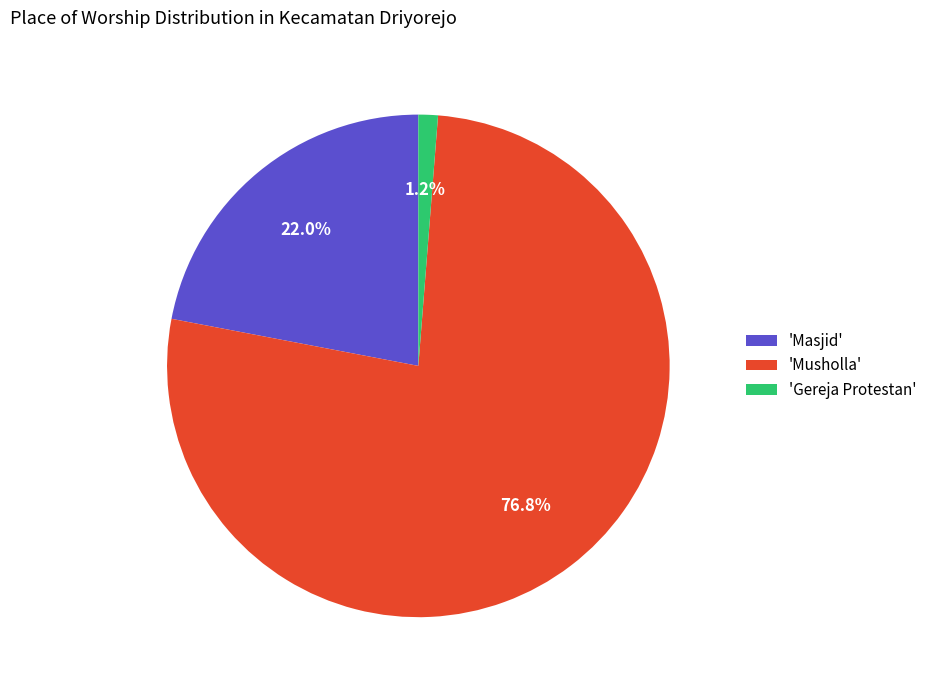

Which slice is the smallest?

'Gereja Protestan'